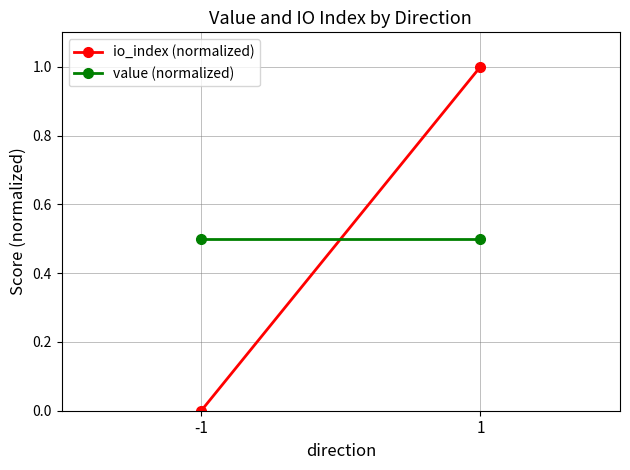

Which has a higher value, 1 or -1?

1